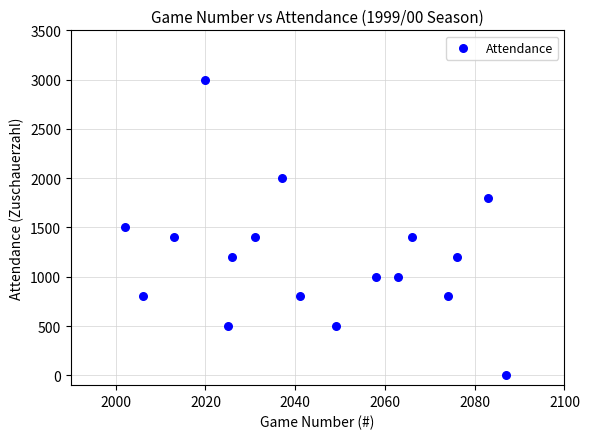

What is the range of Y values (max minus min)?

3000